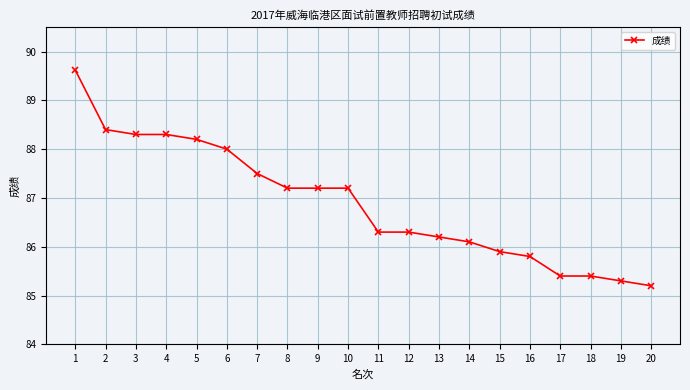

Between 6 and 14, which is larger?

6